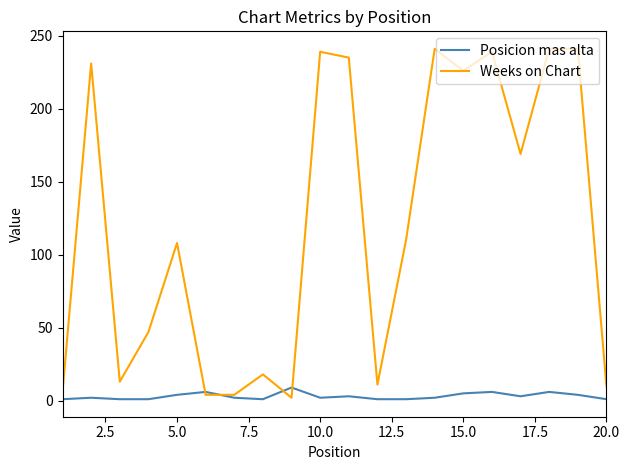

What is the highest value of the Posicion mas alta series?

9